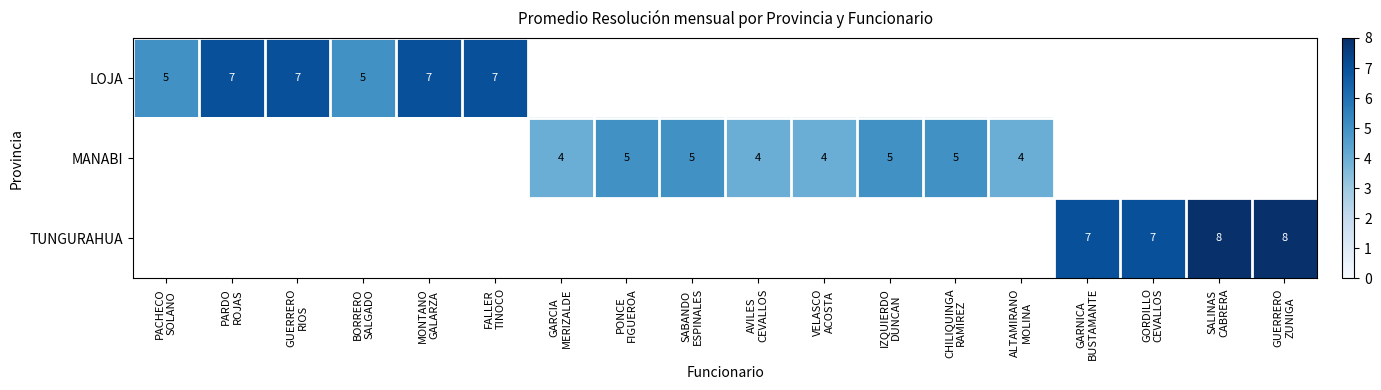

At which label is LOJA closest to 6?

PACHECO SOLANO